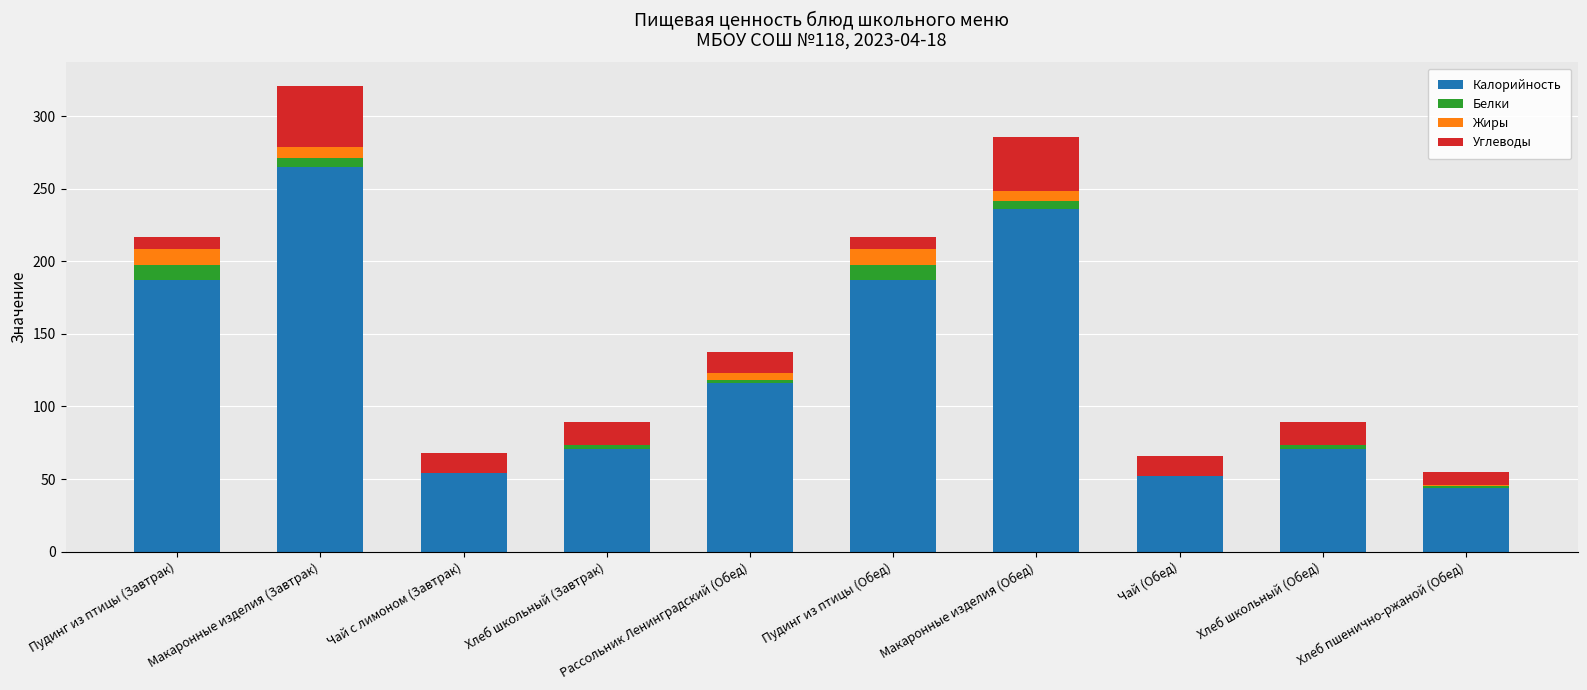

True or false: Калорийность has a value of 44.0 at Хлеб пшенично-ржаной (Обед).

True